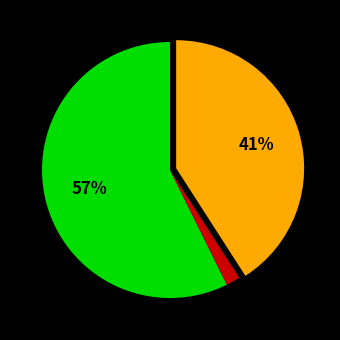

Is there any slice that represents more than half of the pie?

Yes